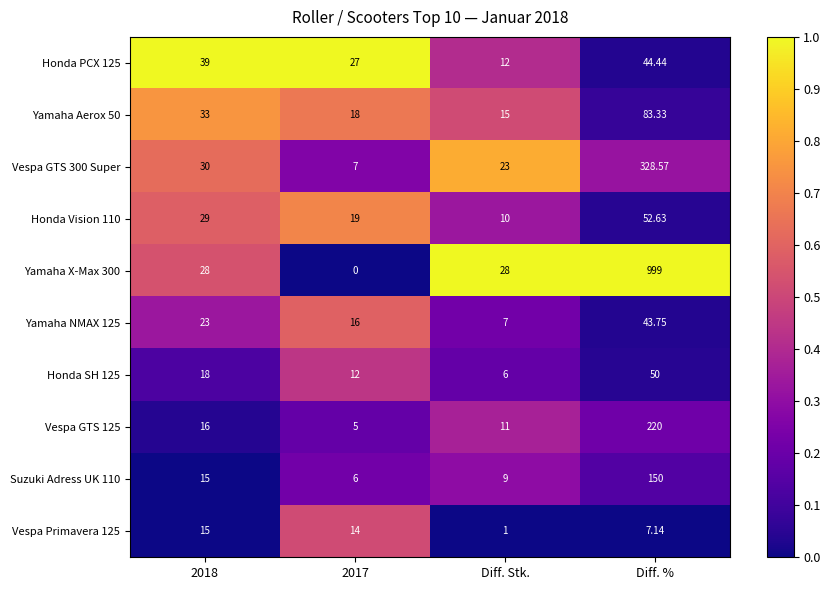

Which series has the largest total across all categories?

Yamaha X-Max 300